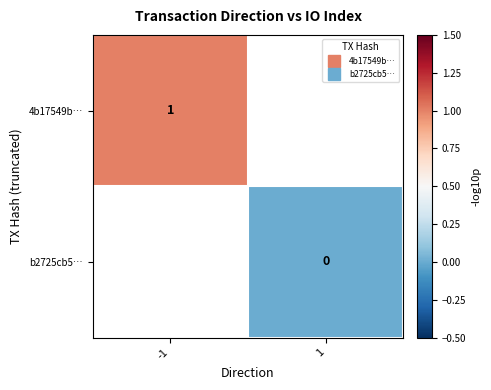

The value of b2725cb5… at 1 is 0.0. True or false?

True